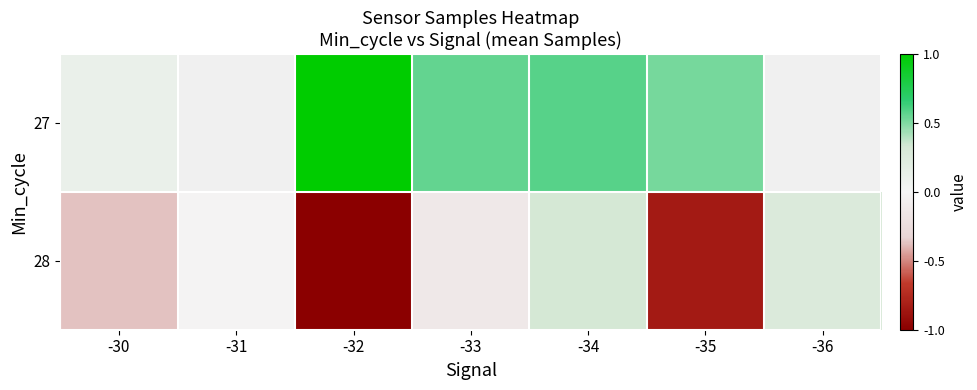

Rank the series at -33 from lowest to highest value.

28, 27